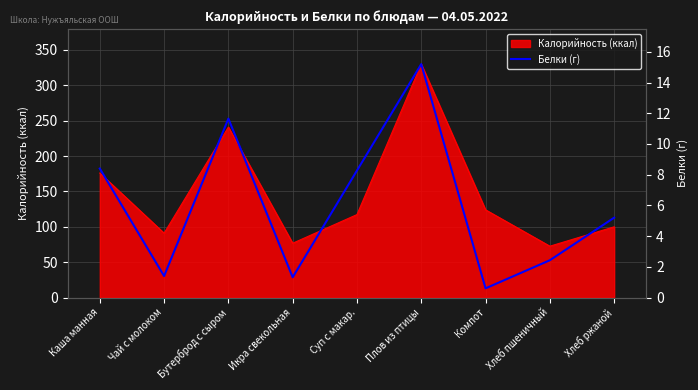

What is the label of the 9th point from the right?

Каша манная